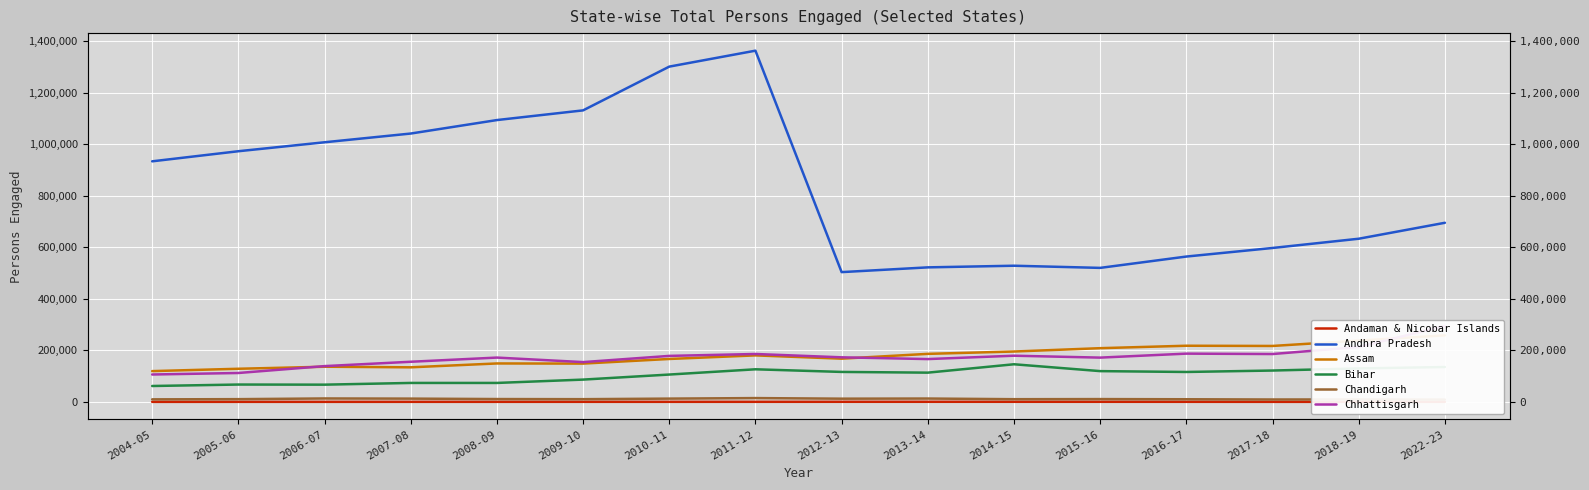

In Chandigarh, how many points are lower than both neighbors (excluding endpoints)?

4